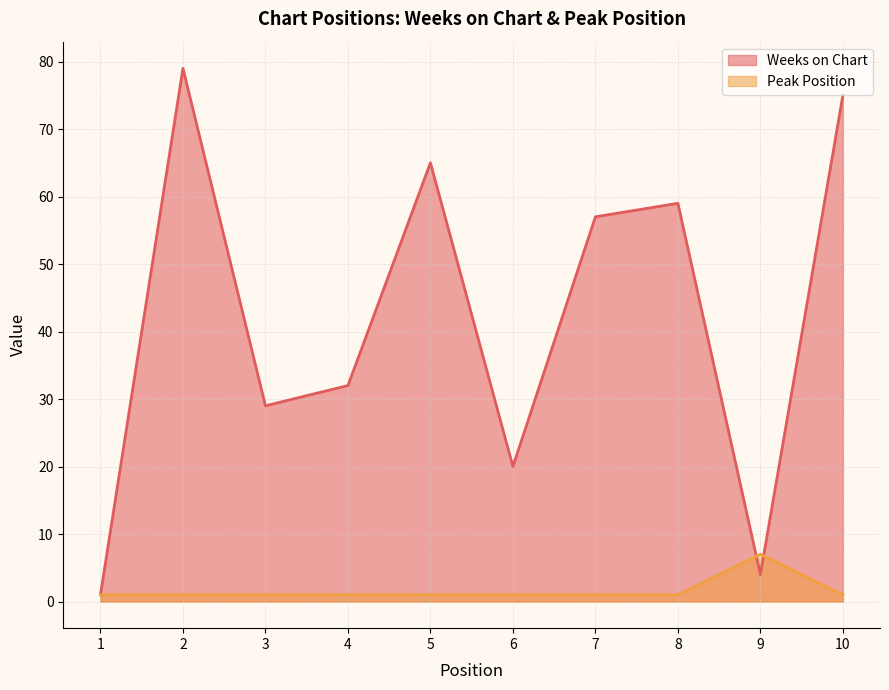

How many lines are shown in the chart?

2